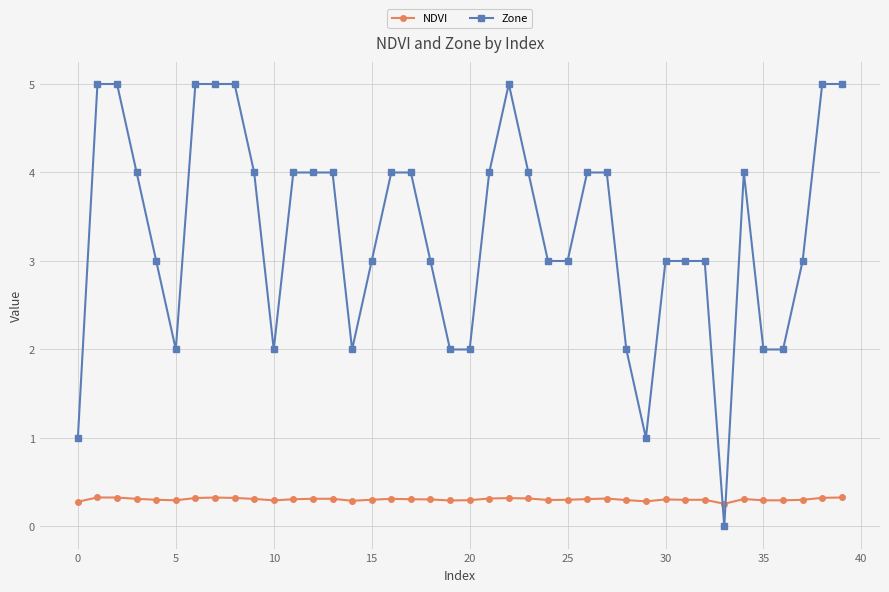

Which series has the widest spread of values?

Zone